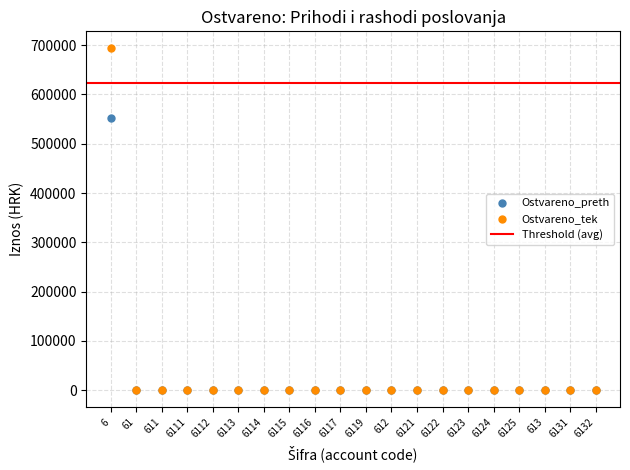

Across all series, what Y value is closest to 346701?

551593.8